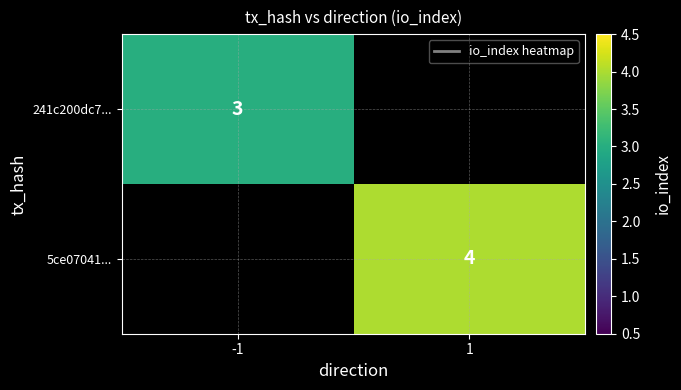

Count the number of data series in this chart.

2